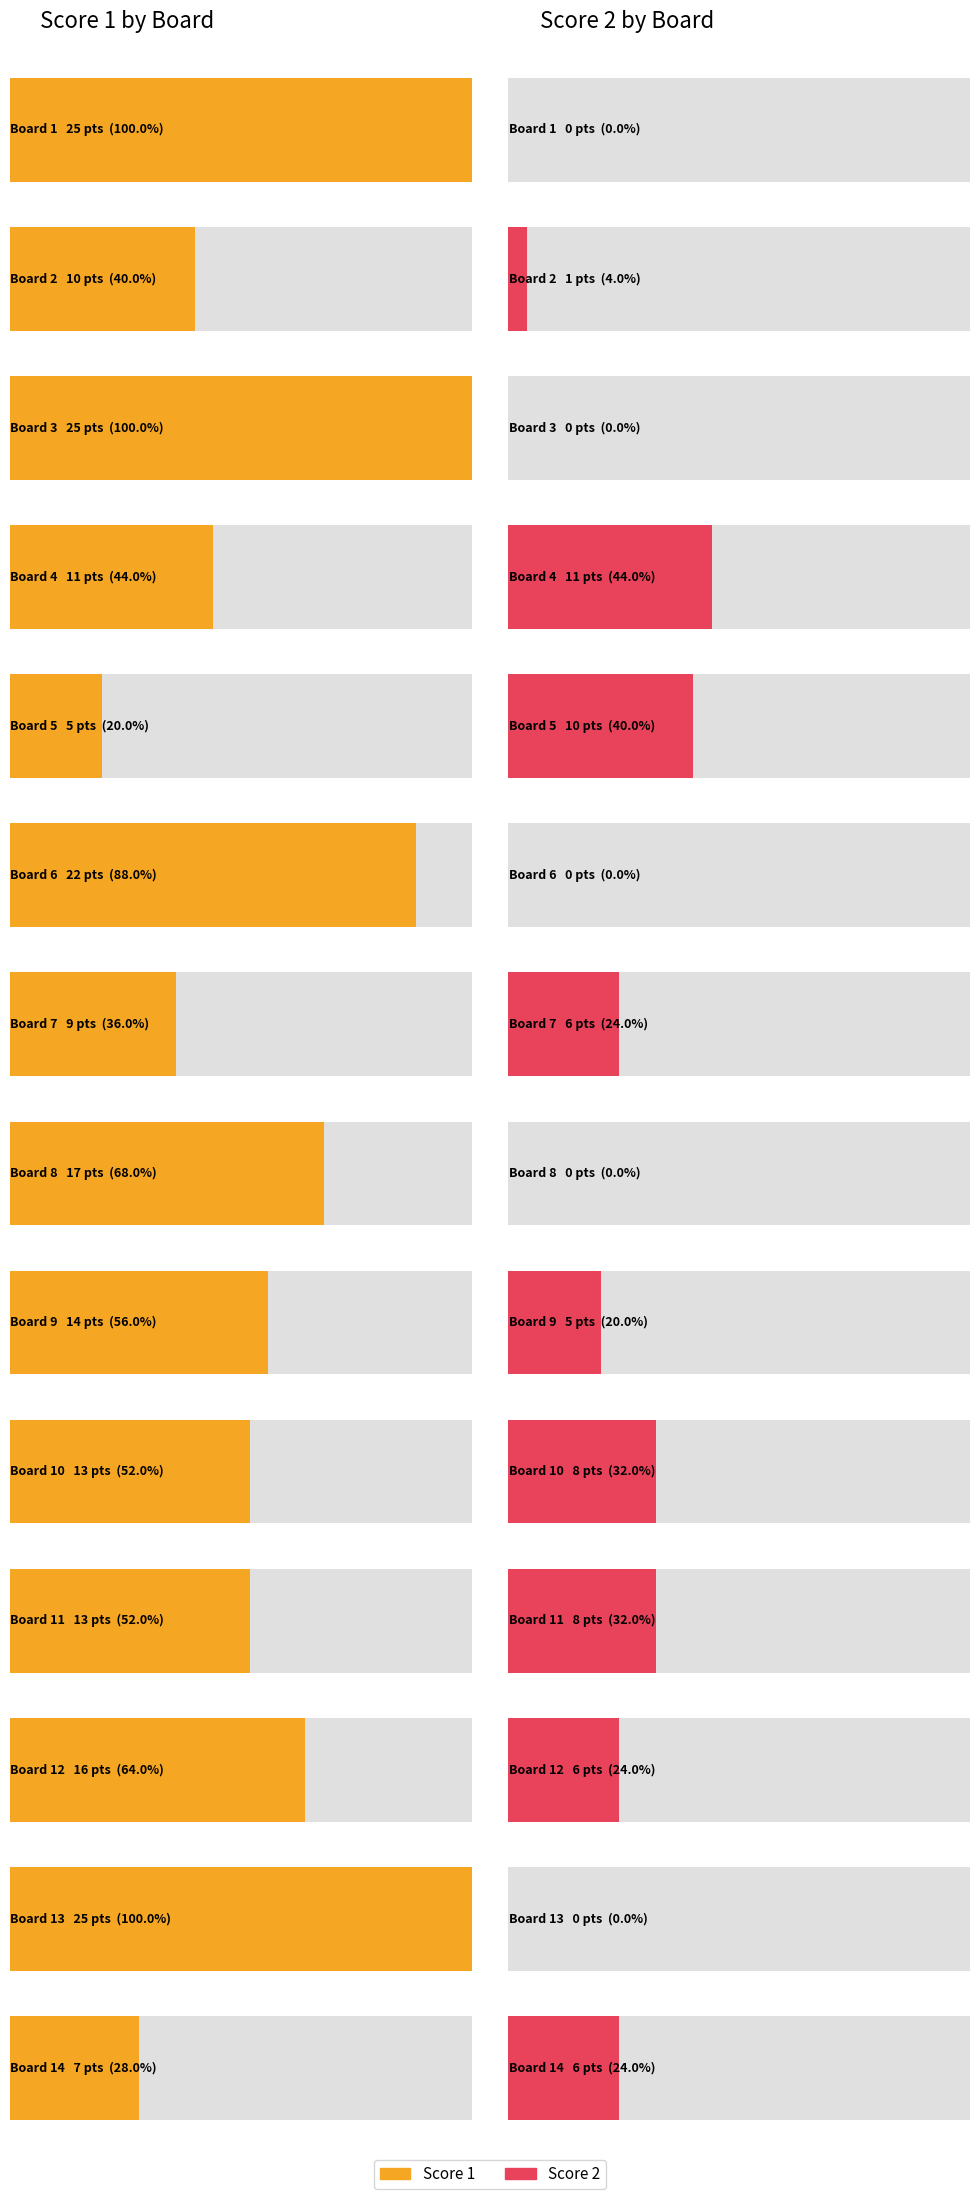

What is the sum of the Score 1 values at 11 and 7?

22